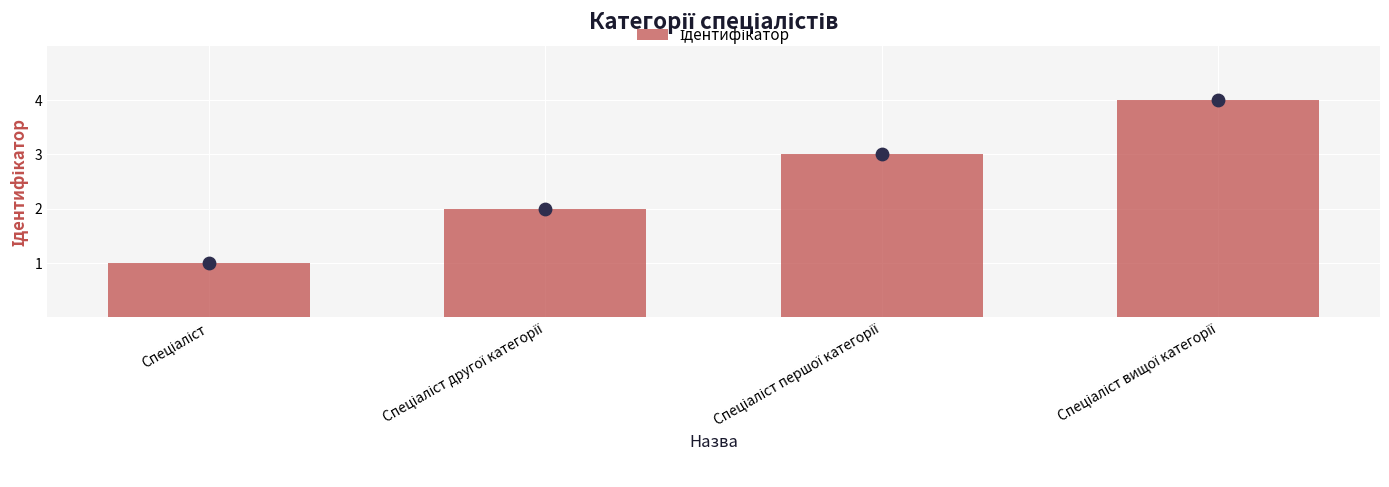

What is the change in value from Спеціаліст to Спеціаліст другої категорії?

+1